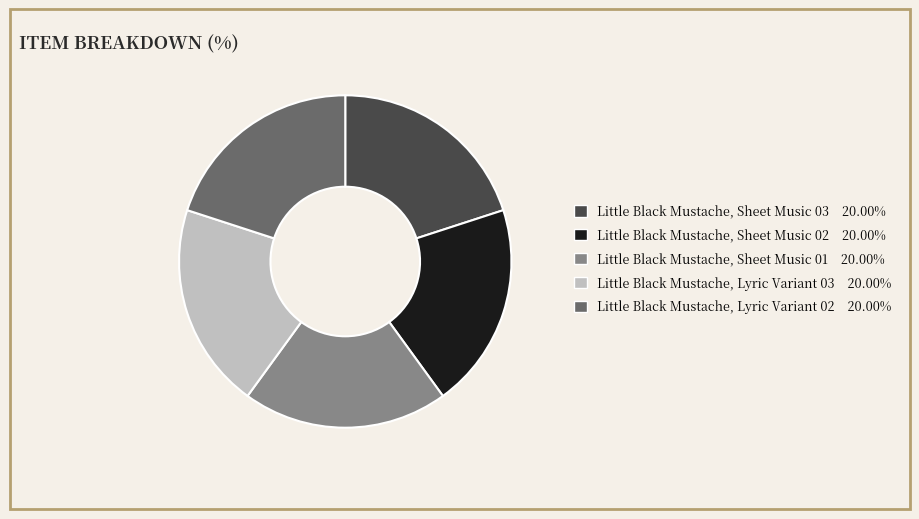

Is the sum of Little Black Mustache, Sheet Music 01 and Little Black Mustache, Sheet Music 02 greater than half?

No